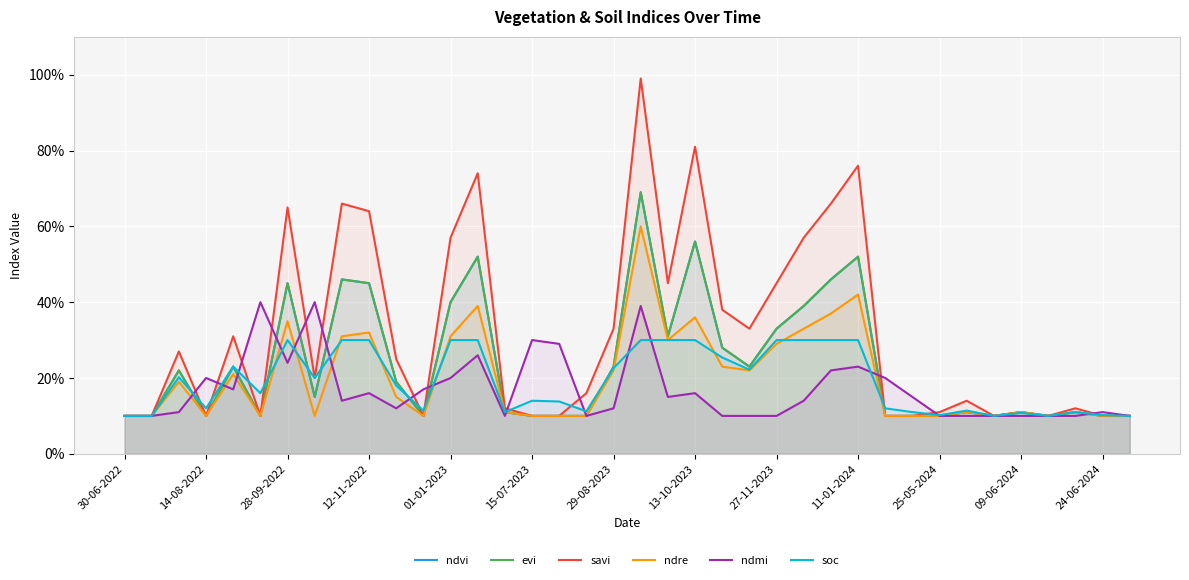

How many series are shown in this chart?

6